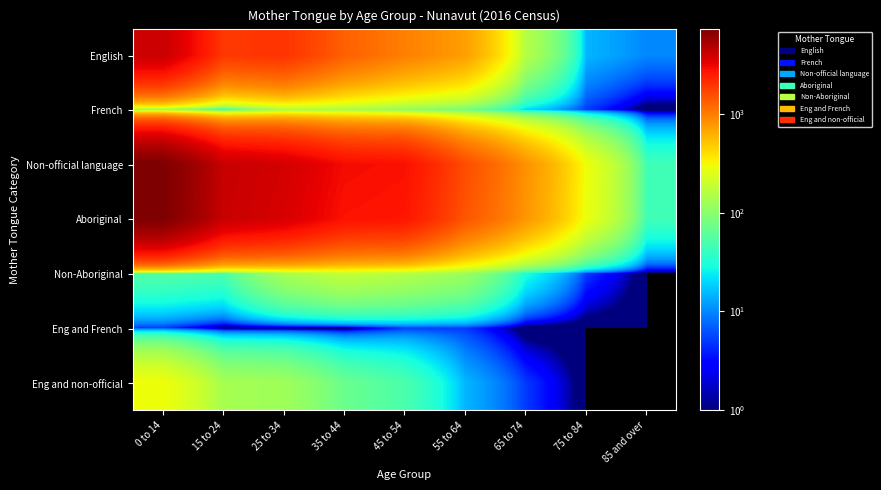

Reading left to right, transcribe all the data shown in this chart.

English: 0 to 14=4015	15 to 24=1885	25 to 34=2000	35 to 44=1305	45 to 54=970	55 to 64=720	65 to 74=155	75 to 84=15	85 and over=10
French: 0 to 14=105	15 to 24=30	25 to 34=130	35 to 44=130	45 to 54=100	55 to 64=75	65 to 74=20	75 to 84=5	85 and over=0
Non-official language: 0 to 14=7260	15 to 24=4125	25 to 34=3750	35 to 44=2910	45 to 54=2785	55 to 64=1560	65 to 74=820	75 to 84=290	85 and over=45
Aboriginal: 0 to 14=7205	15 to 24=4080	25 to 34=3615	35 to 44=2730	45 to 54=2630	55 to 64=1440	65 to 74=785	75 to 84=280	85 and over=45
Non-Aboriginal: 0 to 14=55	15 to 24=50	25 to 34=135	35 to 44=180	45 to 54=155	55 to 64=120	65 to 74=30	75 to 84=5	85 and over=0
Eng and French: 0 to 14=5	15 to 24=0	25 to 34=0	35 to 44=0	45 to 54=5	55 to 64=5	65 to 74=0	75 to 84=0	85 and over=0
Eng and non-official: 0 to 14=295	15 to 24=135	25 to 34=125	35 to 44=70	45 to 54=50	55 to 64=15	65 to 74=5	75 to 84=0	85 and over=0